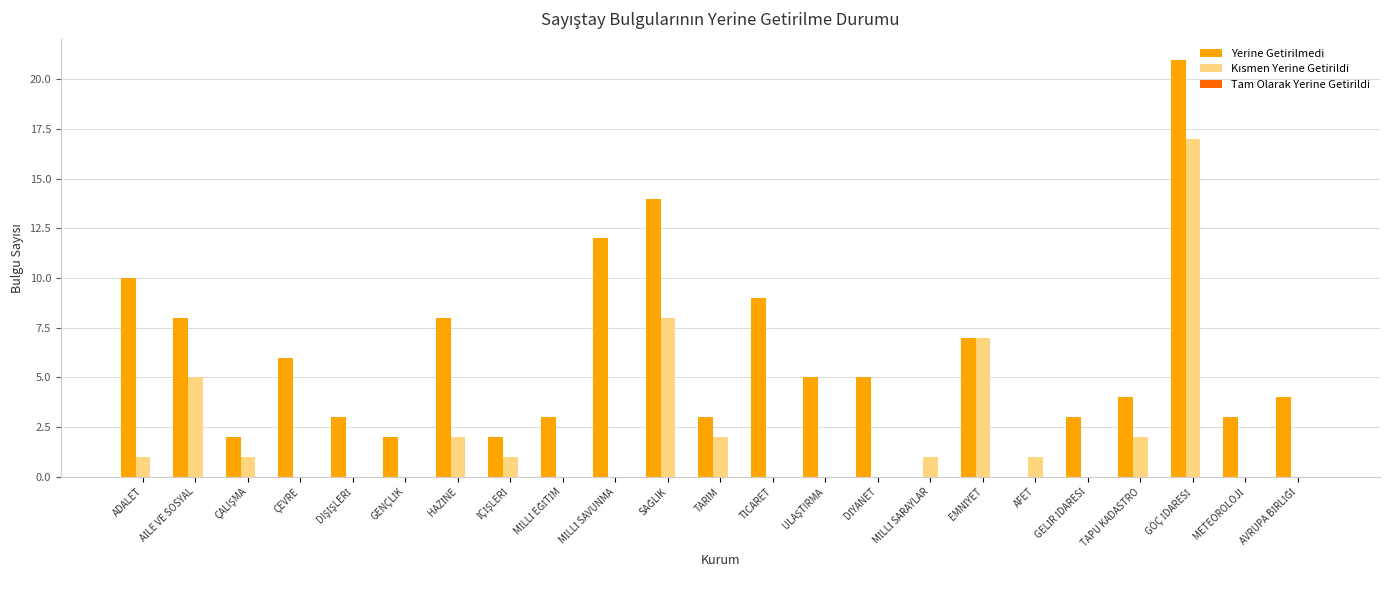

What is the maximum value shown in the chart?

21